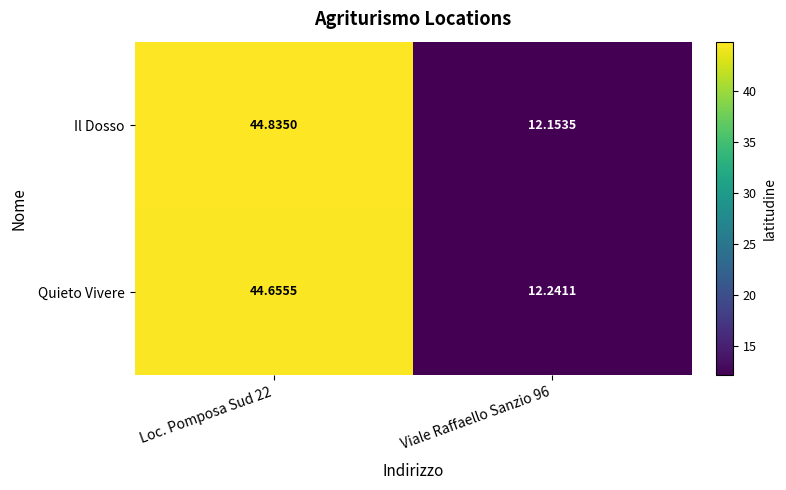

Is the value of Il Dosso at Viale Raffaello Sanzio 96 greater than the value of Quieto Vivere at Loc. Pomposa Sud 22?

No